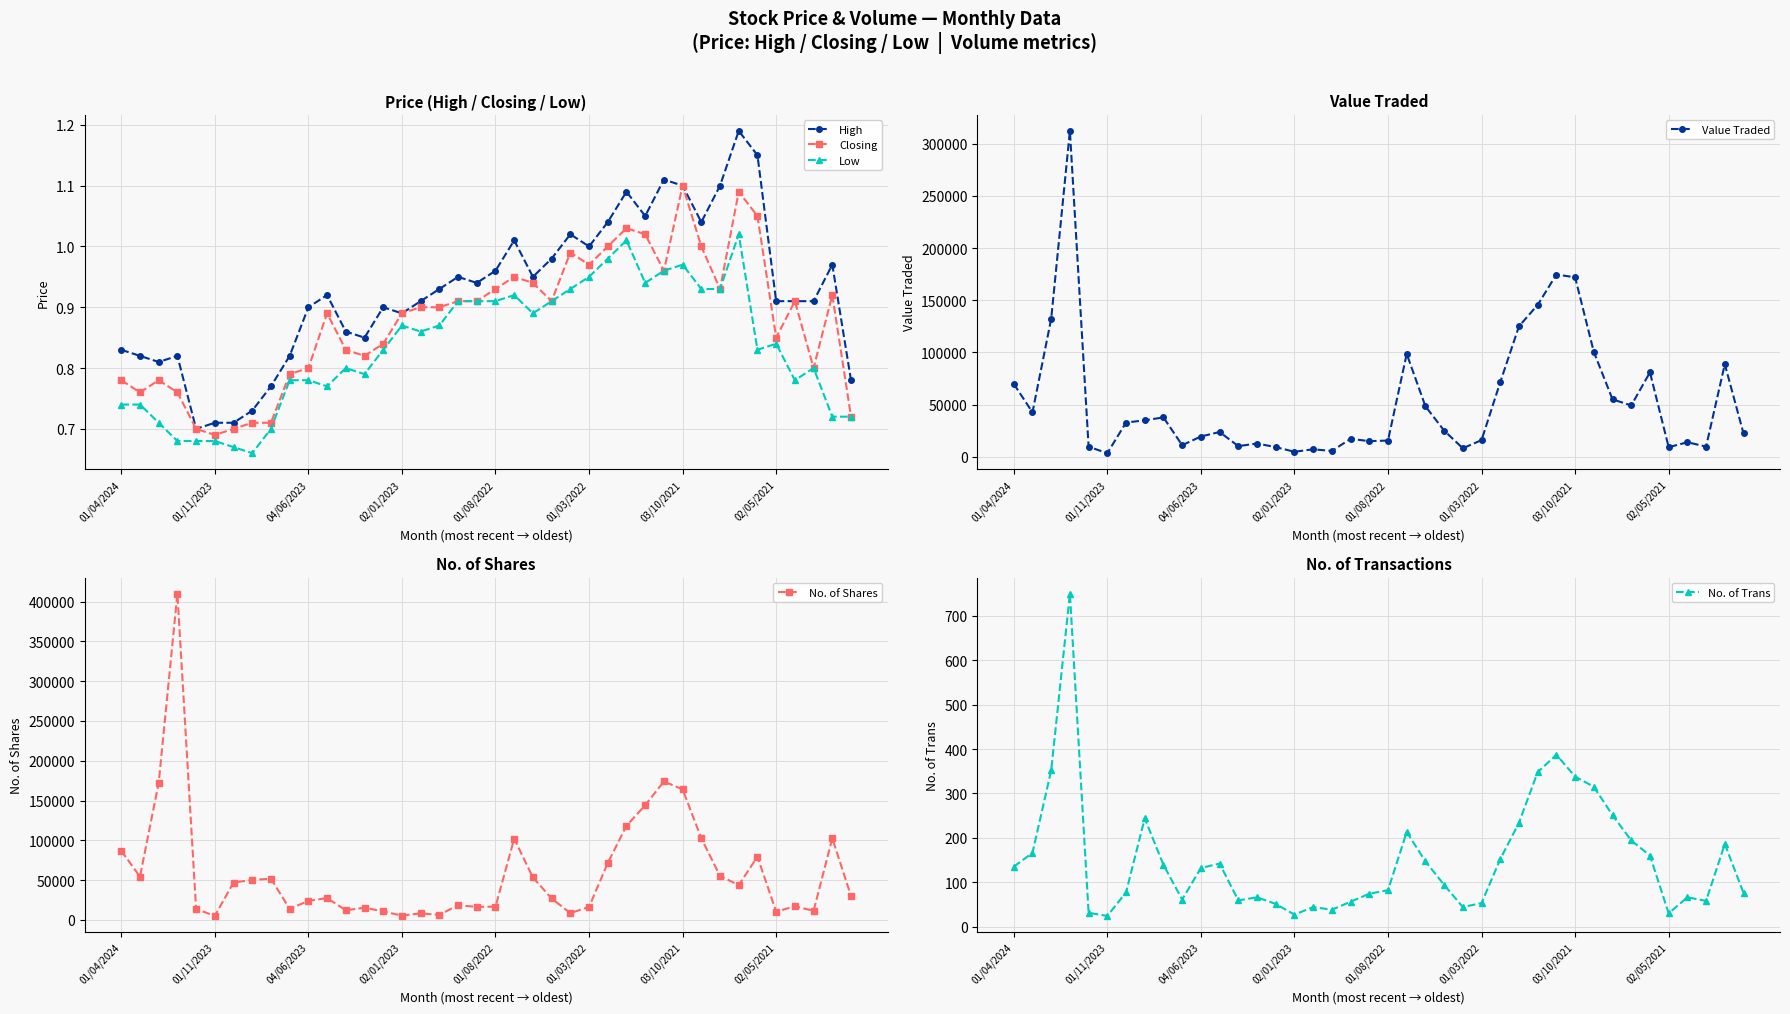

The Value Traded series shows 31995.6 at 21. True or false?

False